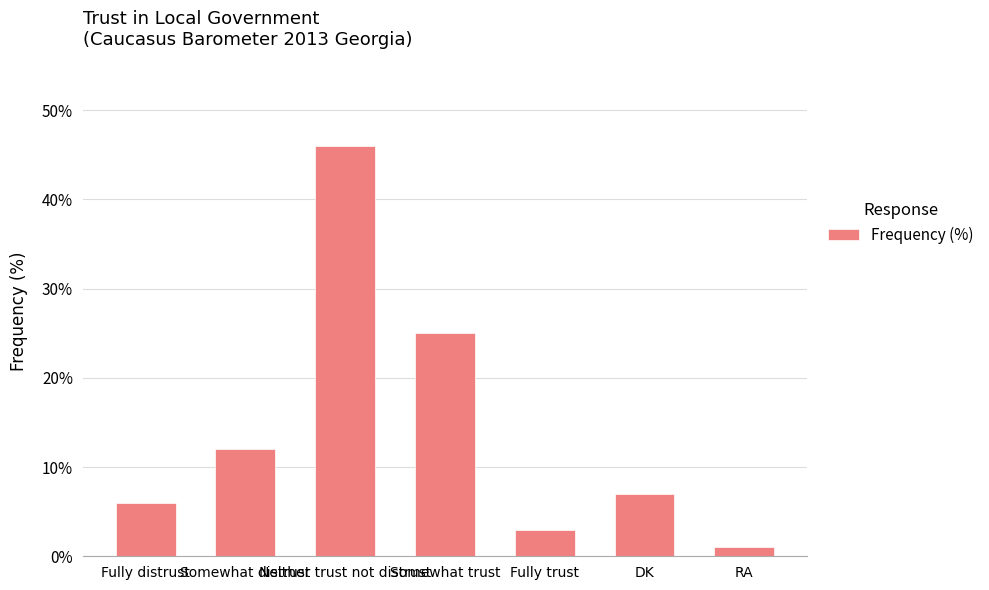

List the labels in order of value, smallest first.

RA, Fully trust, Fully distrust, DK, Somewhat distrust, Somewhat trust, Neither trust not distrust